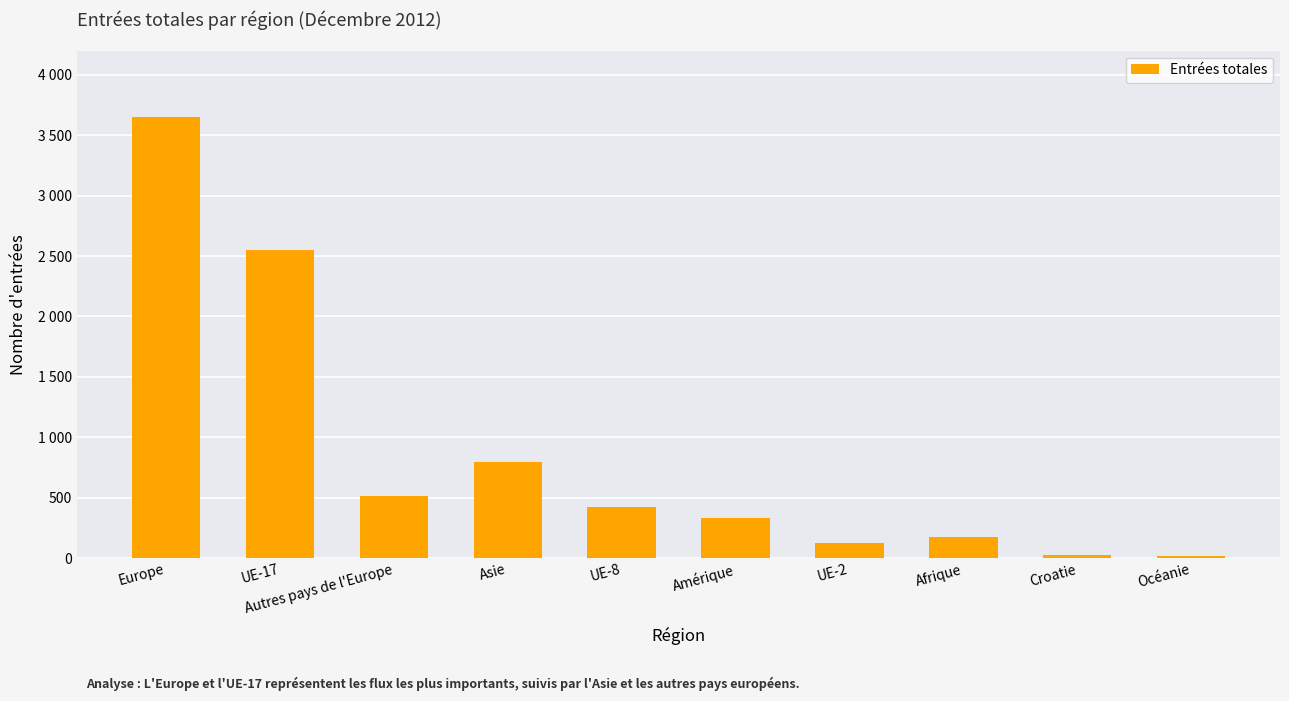

Are the bars horizontal?

No